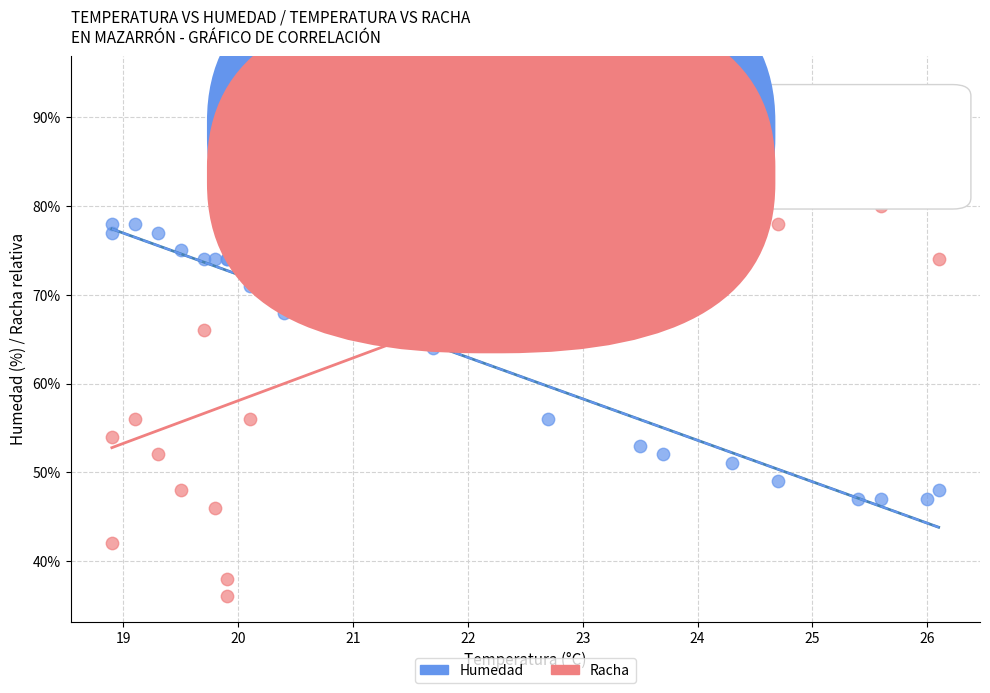

Which series reaches the maximum Y coordinate?

Racha